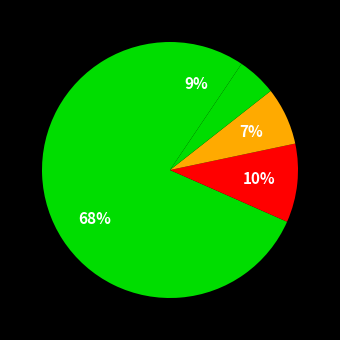

How many segments does this pie chart have?

5